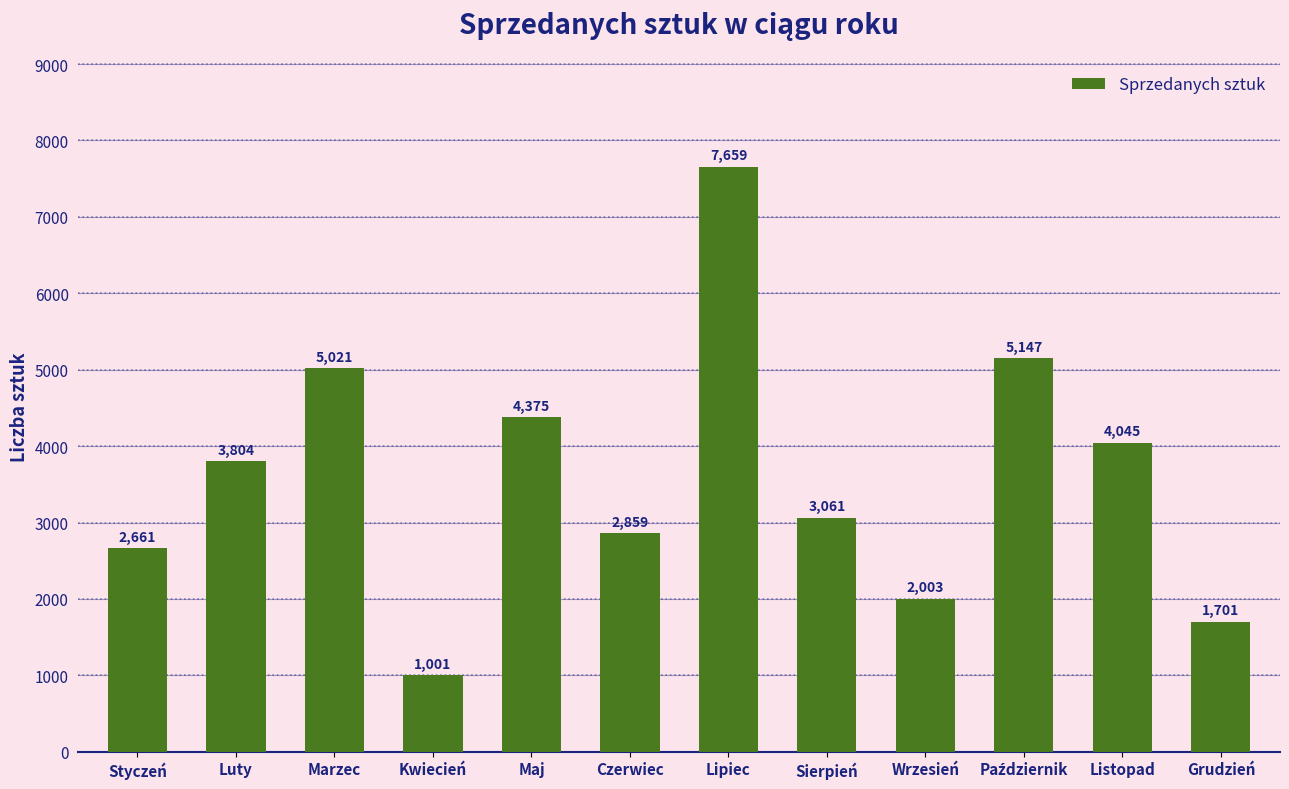

What is the change in value from Styczeń to Wrzesień?

-658